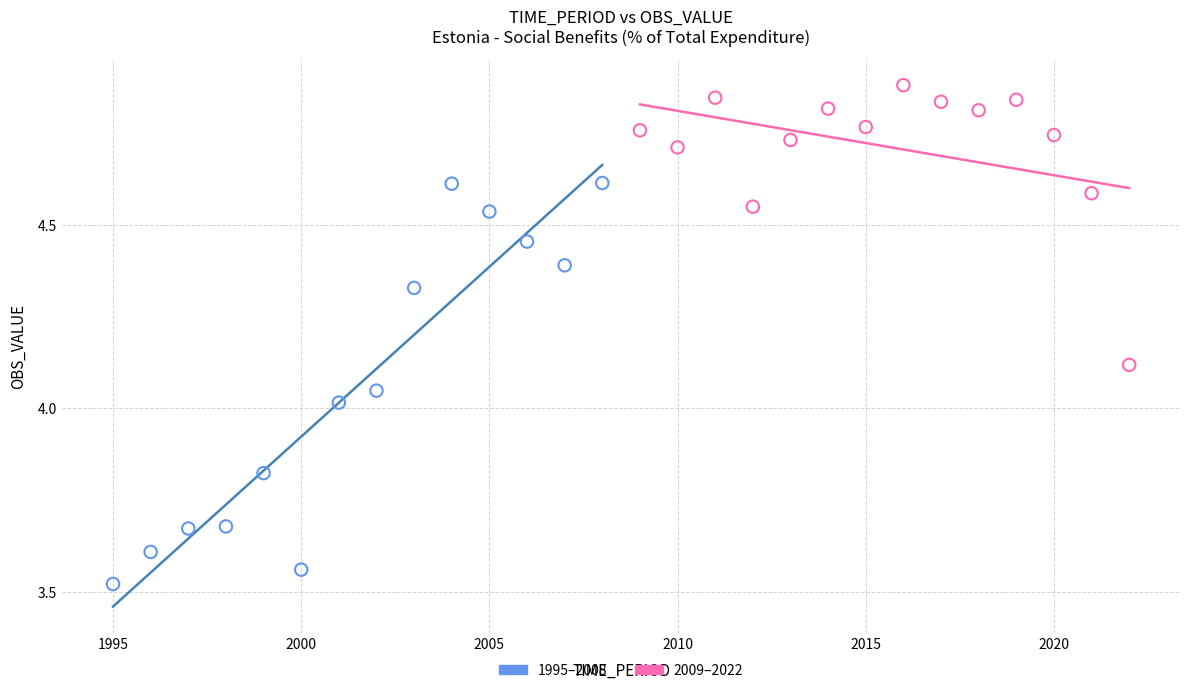

Which series contains the lowest Y value?

1995–2008